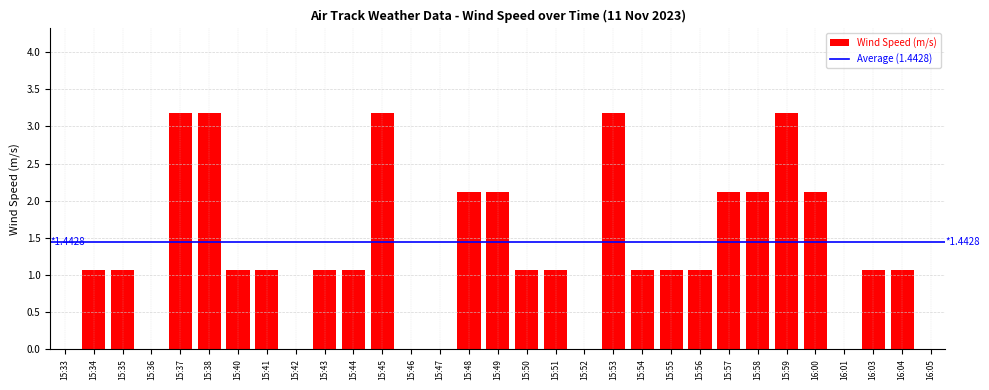

Count the number of data series in this chart.

1